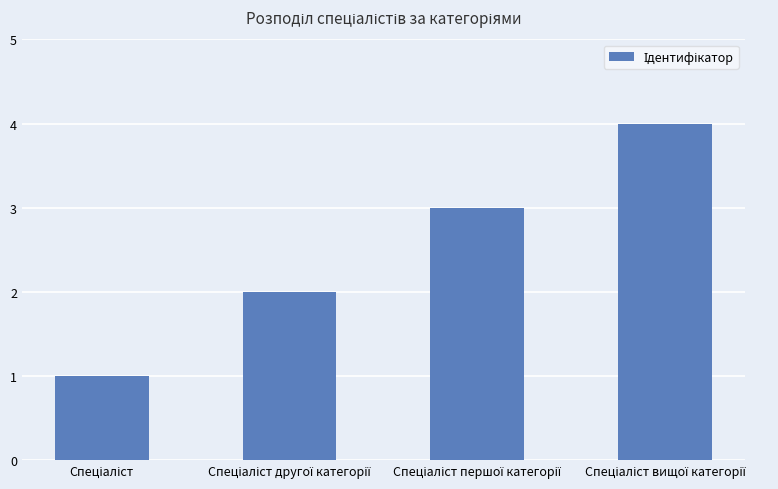

What is the sum of all values?

10